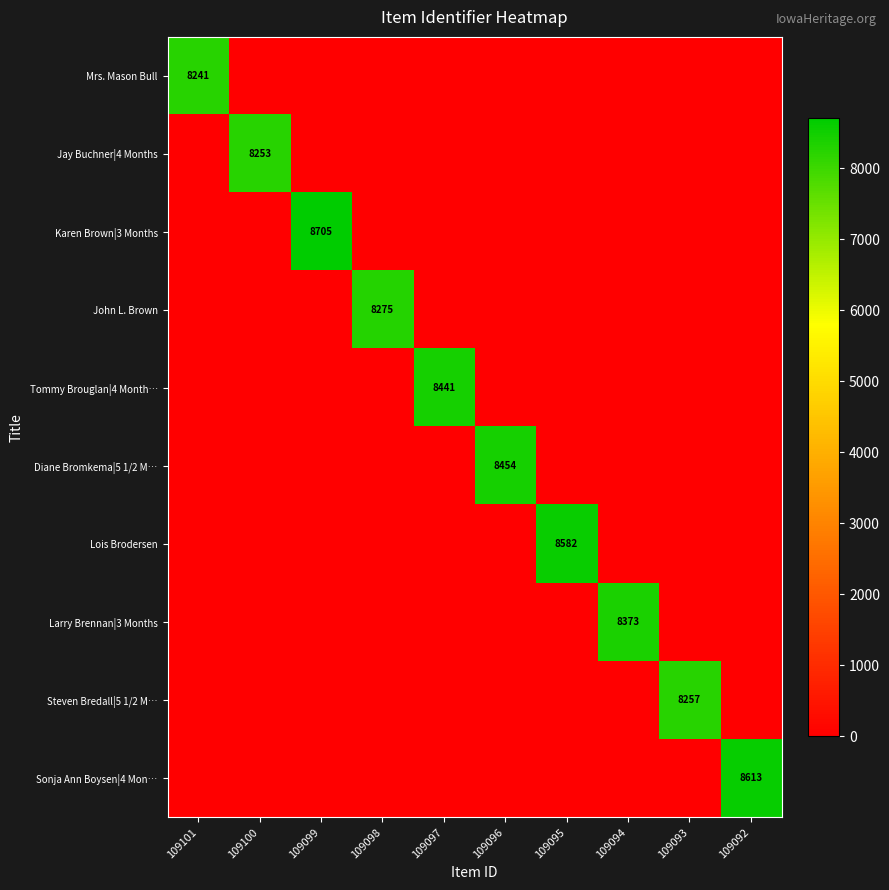

At which category is the sum across all series the highest?

109099